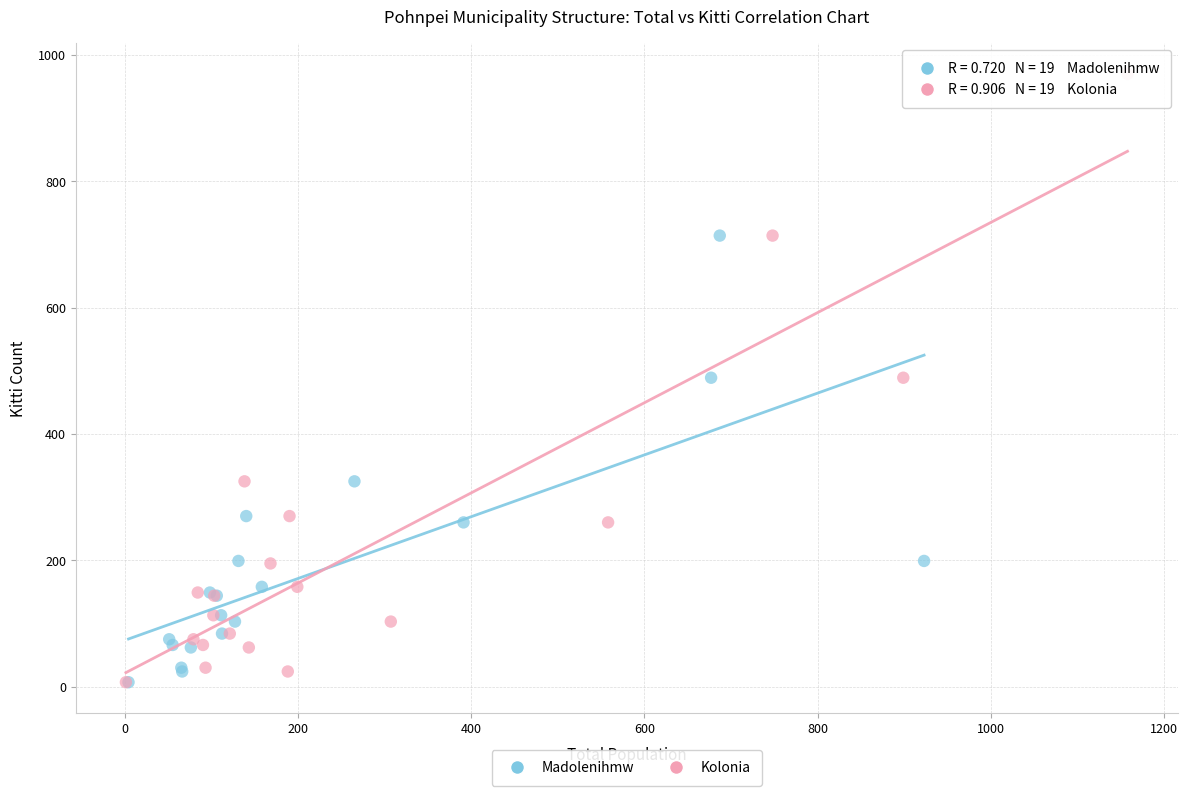

Which series has the widest spread of Y values?

Kolonia